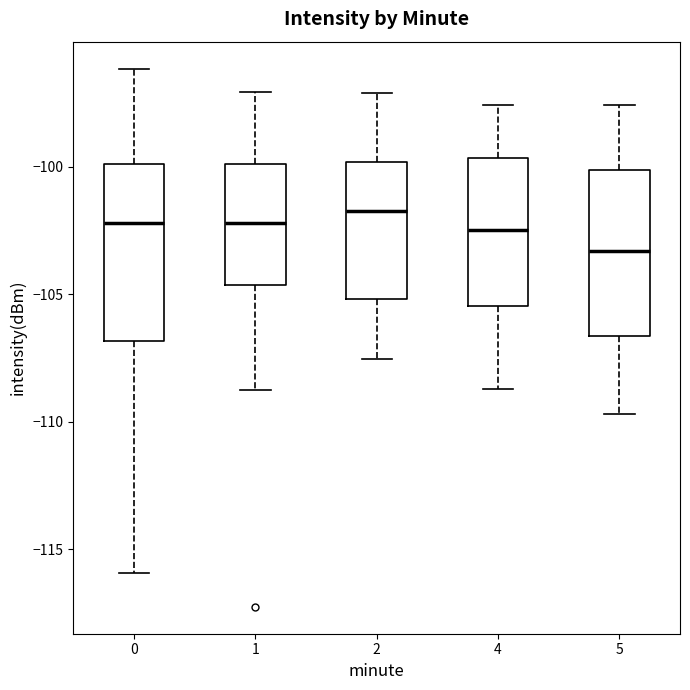

Reading left to right, read every box against the y-axis: the position of its median line, the range the box covers, and the ends of its whiskers. The values are not printed on the chart, so give them approximately, as read against the axis.

0: median -102.0, box -107.0 to -100.0, whiskers -116.0 to -96.0
1: median -102.0, box -104.5 to -100.0, whiskers -109.0 to -97.0
2: median -101.5, box -105.0 to -100.0, whiskers -107.5 to -97.0
4: median -102.5, box -105.5 to -99.5, whiskers -108.5 to -97.5
5: median -103.5, box -106.5 to -100.0, whiskers -109.5 to -97.5